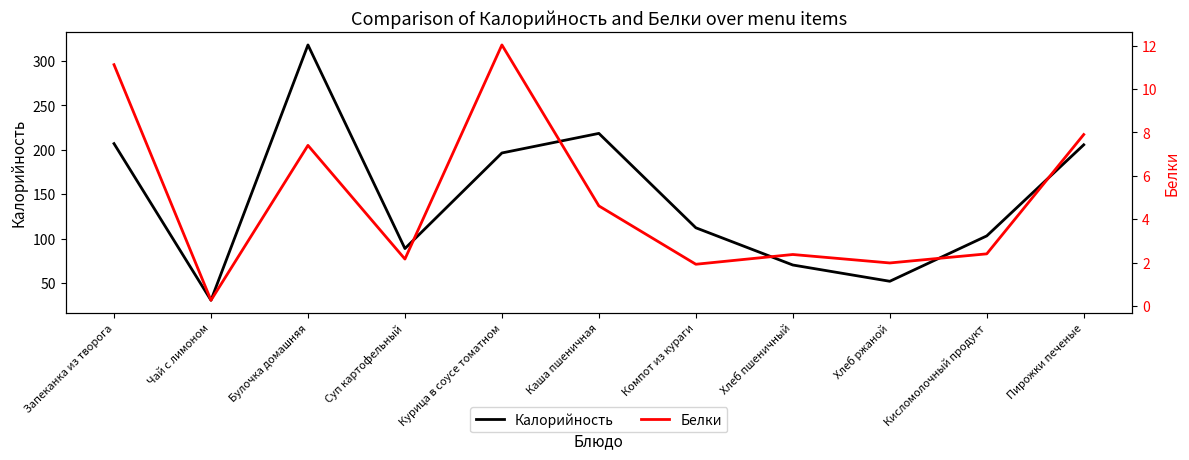

What is the total value across all series at Суп картофельный?

91.2